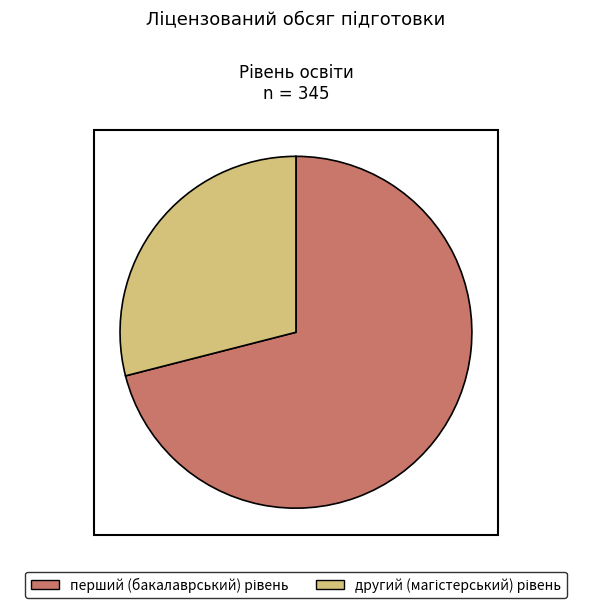

Does any single category account for the majority?

Yes